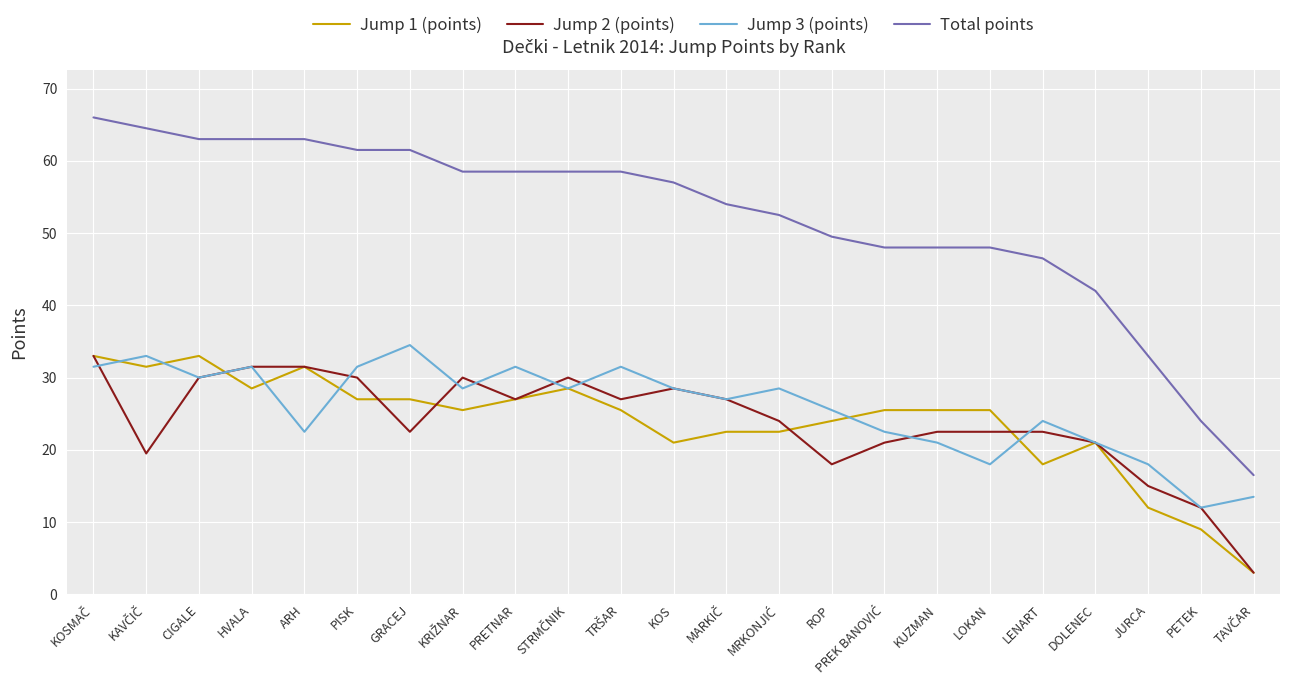

Is the value of Jump 1 (points) at CIGALE greater than the value of Jump 3 (points) at PISK?

Yes